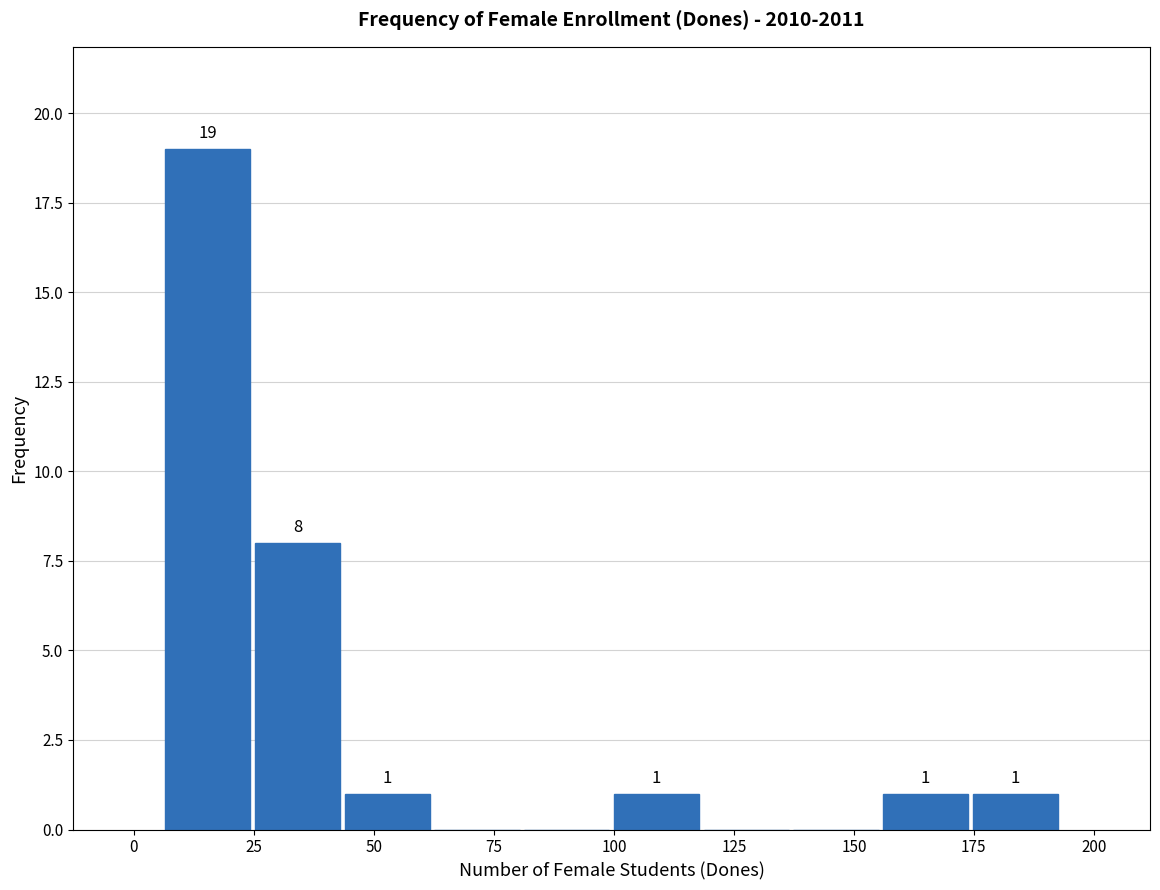

Around what value on the x-axis is the tallest bar? Give the approximate position of its centre, as read against the axis.

15